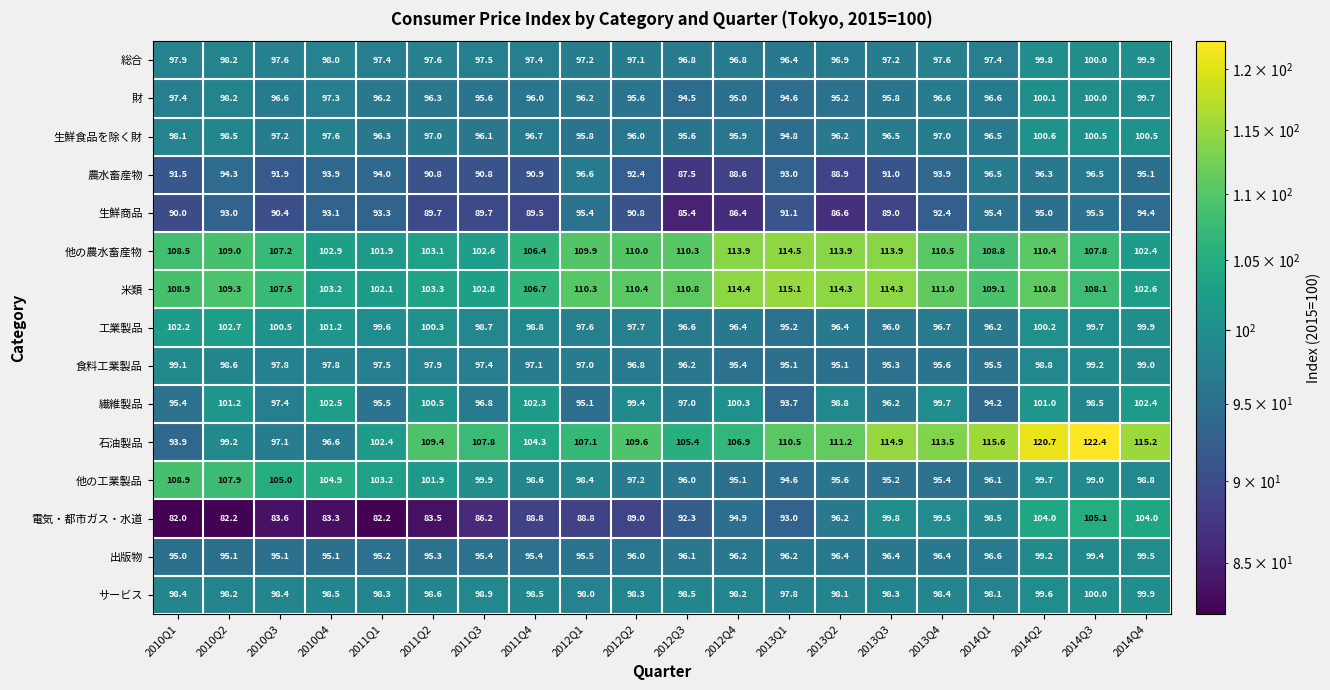

Which series has the largest total across all categories?

米類